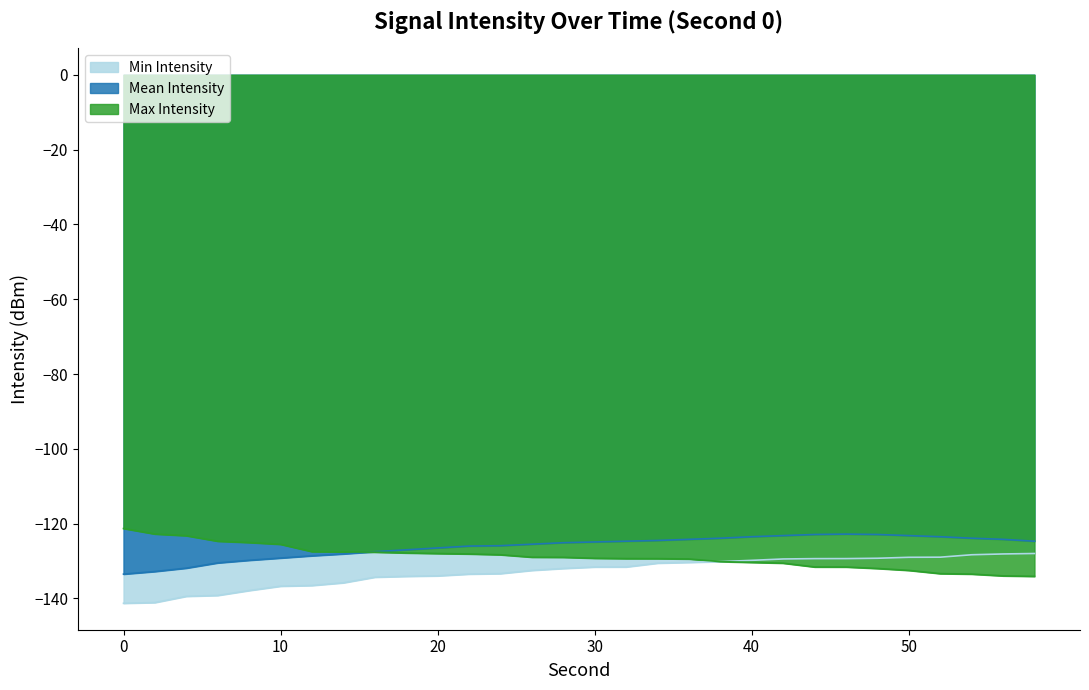

What is the smallest value displayed?

-141.3